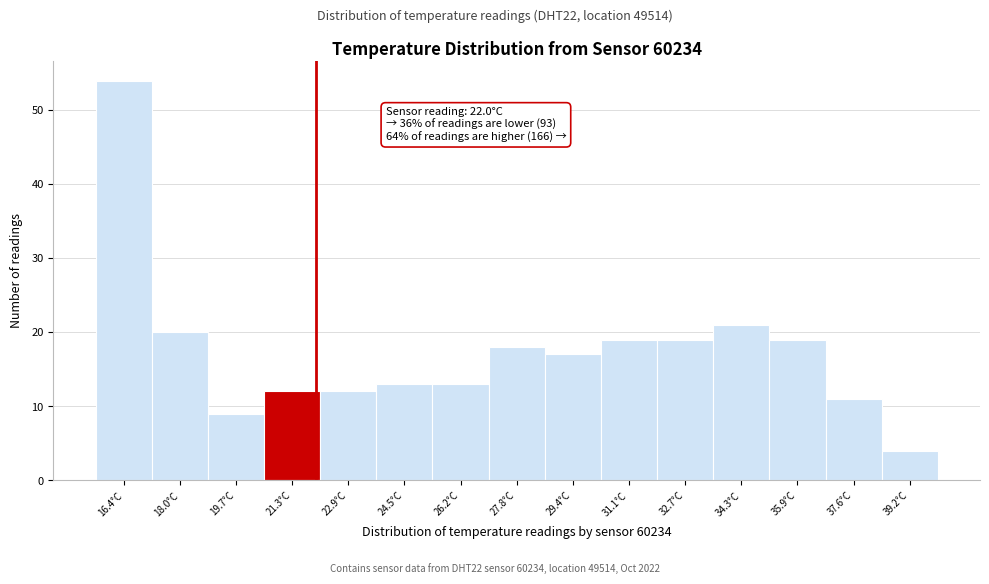

Over which range of the x-axis is the bar tallest?

15.6 to 17.2